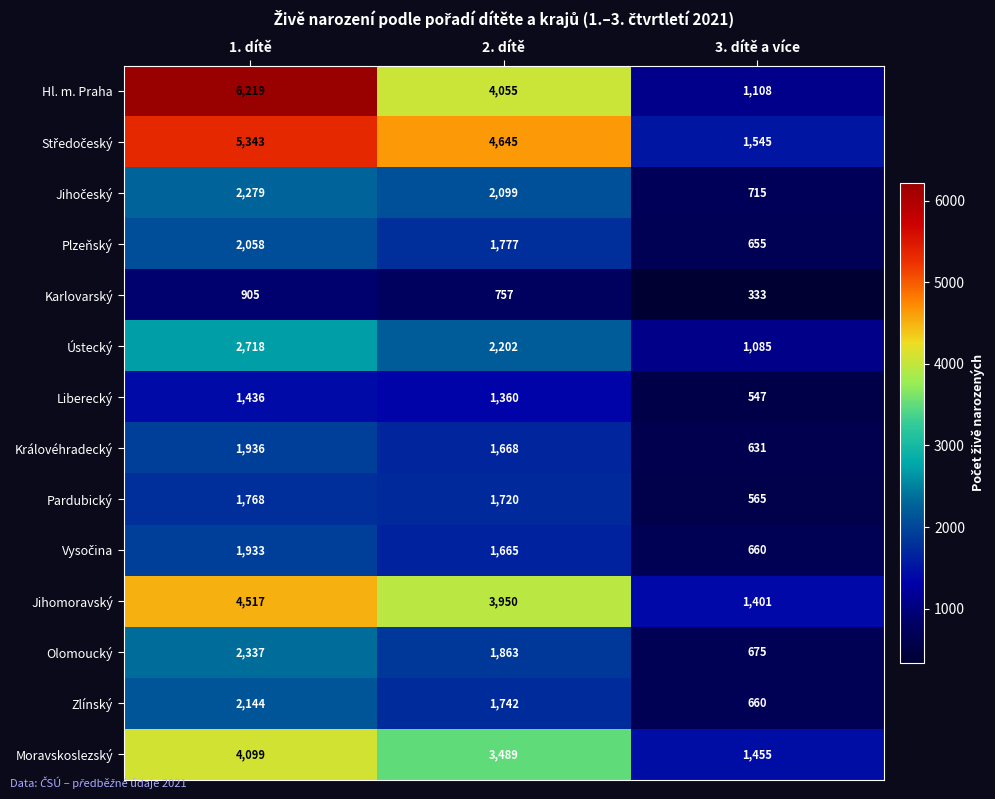

The Královéhradecký series shows 1936 at 1. dítě. True or false?

True